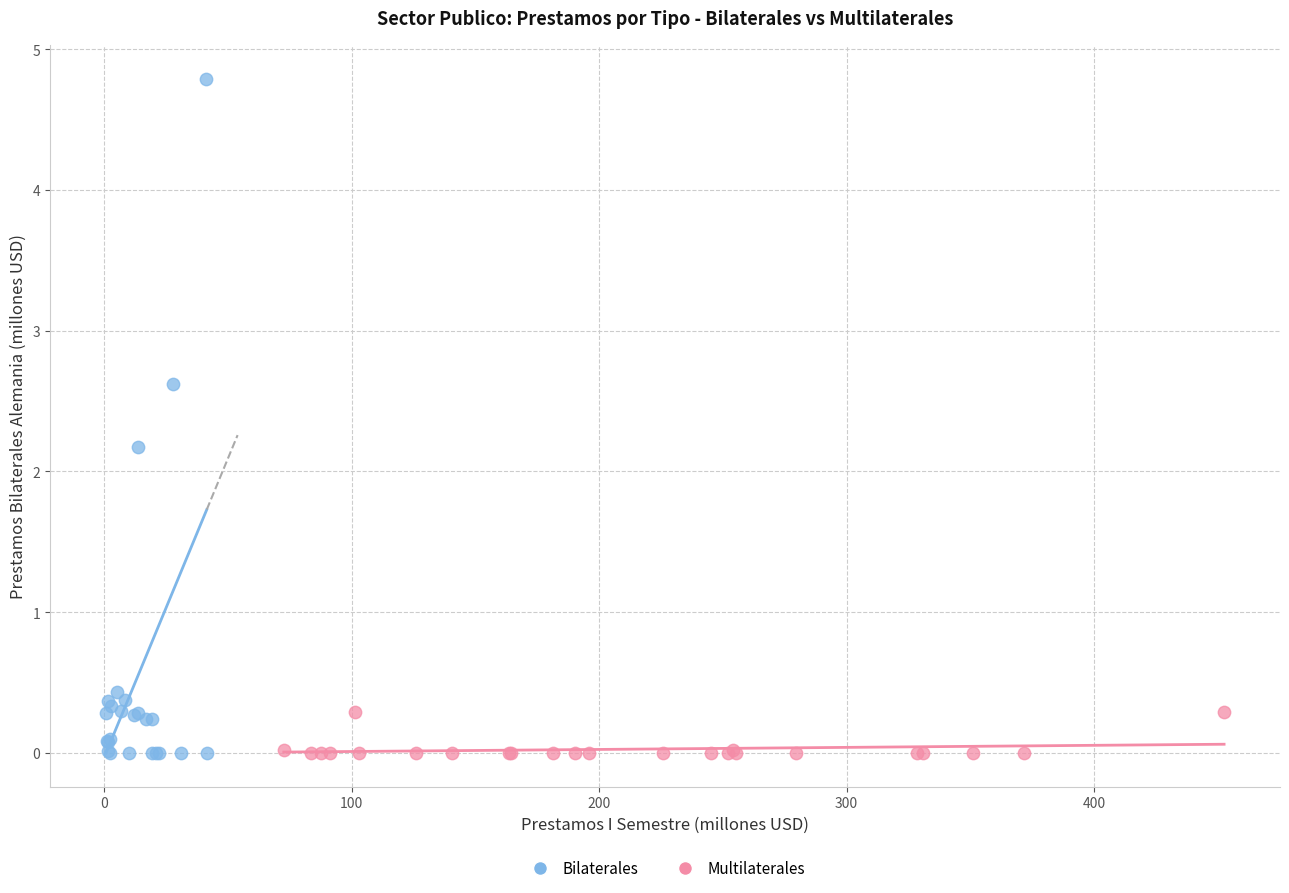

Which series has the widest spread of Y values?

Bilaterales